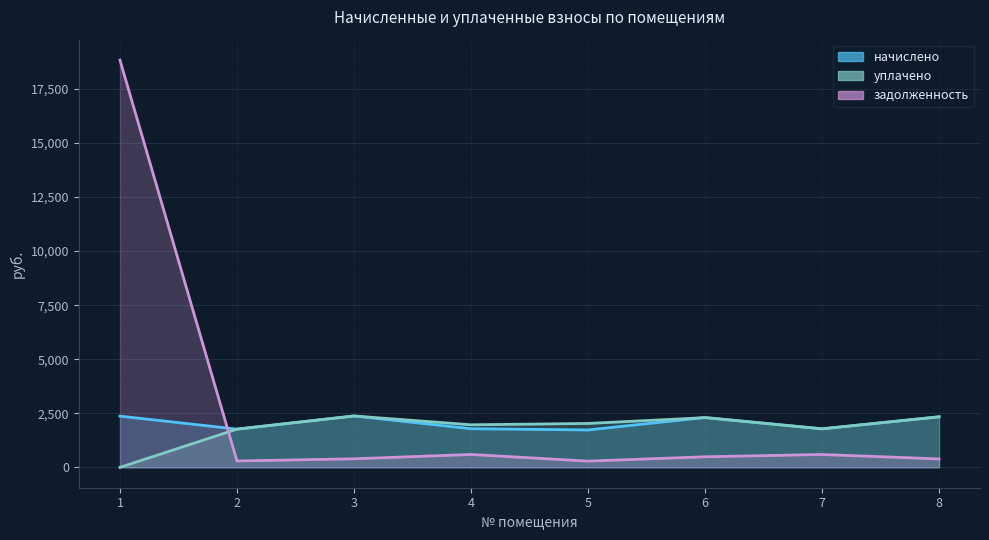

True or false: задолженность has a value of 672.5 at 8.

False